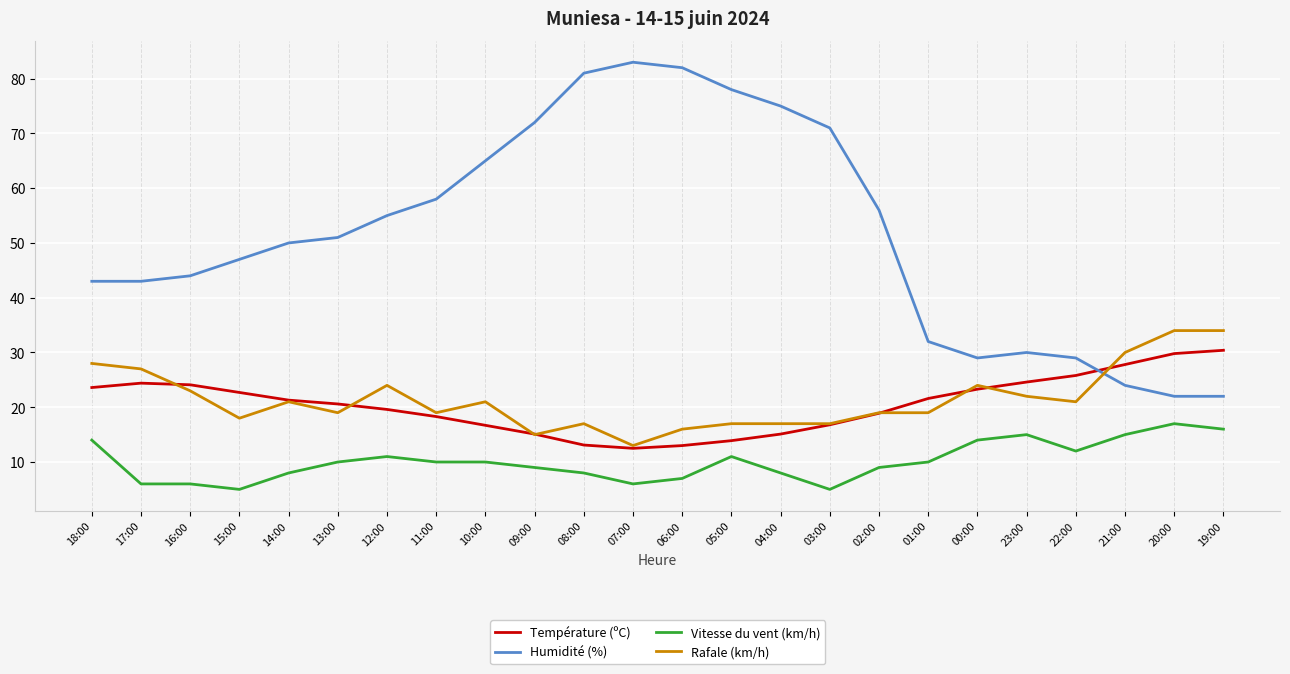

Is the value of Humidité (%) at 10:00 greater than the value of Rafale (km/h) at 12:00?

Yes